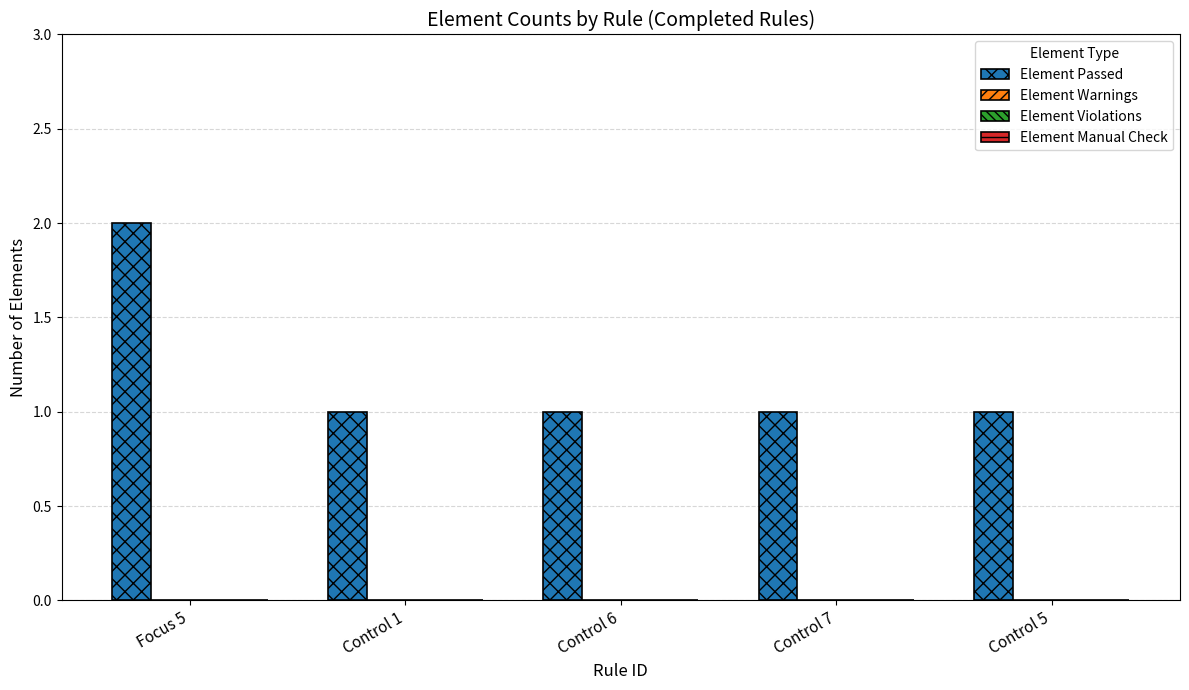

How many categories are shown in the chart?

5